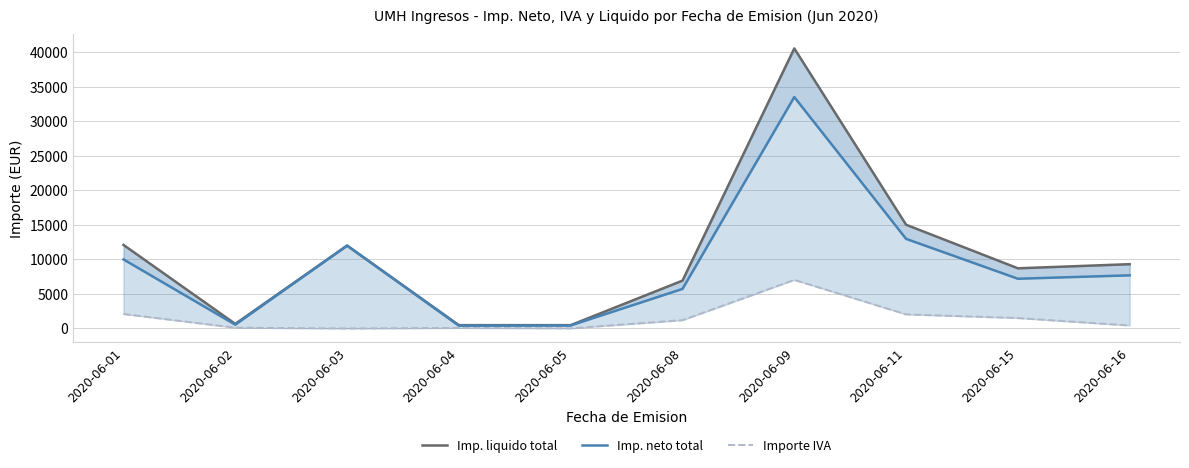

How many interior local peaks does the Imp. neto total series have?

2